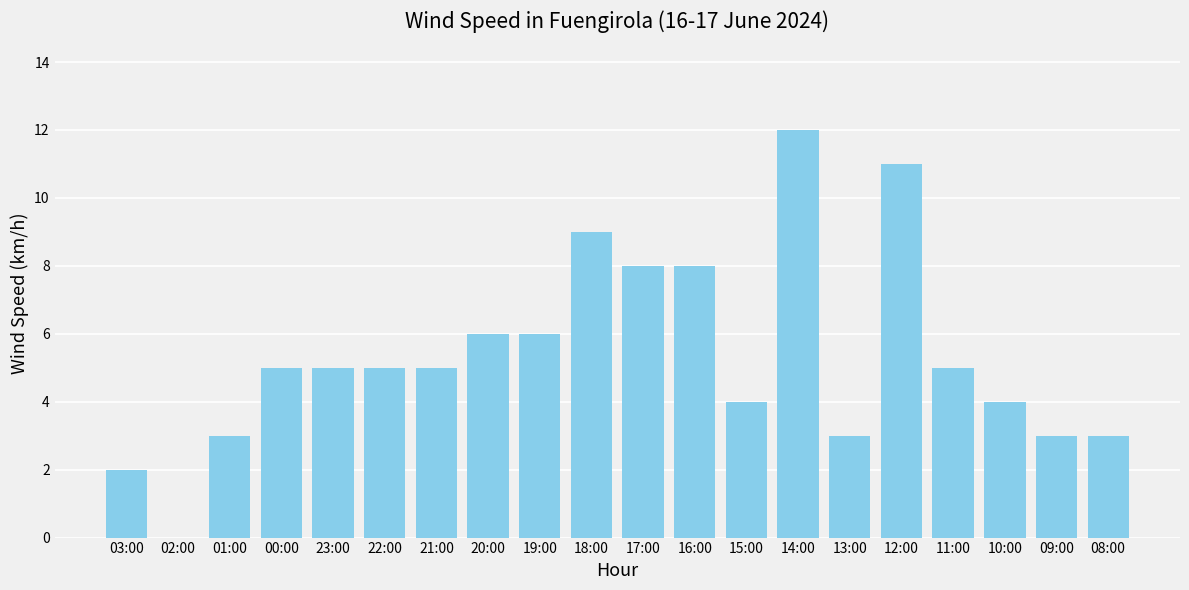

Reading left to right, extract all data points from this chart.

2	0	3	5	5	5	5	6	6	9	8	8	4	12	3	11	5	4	3	3